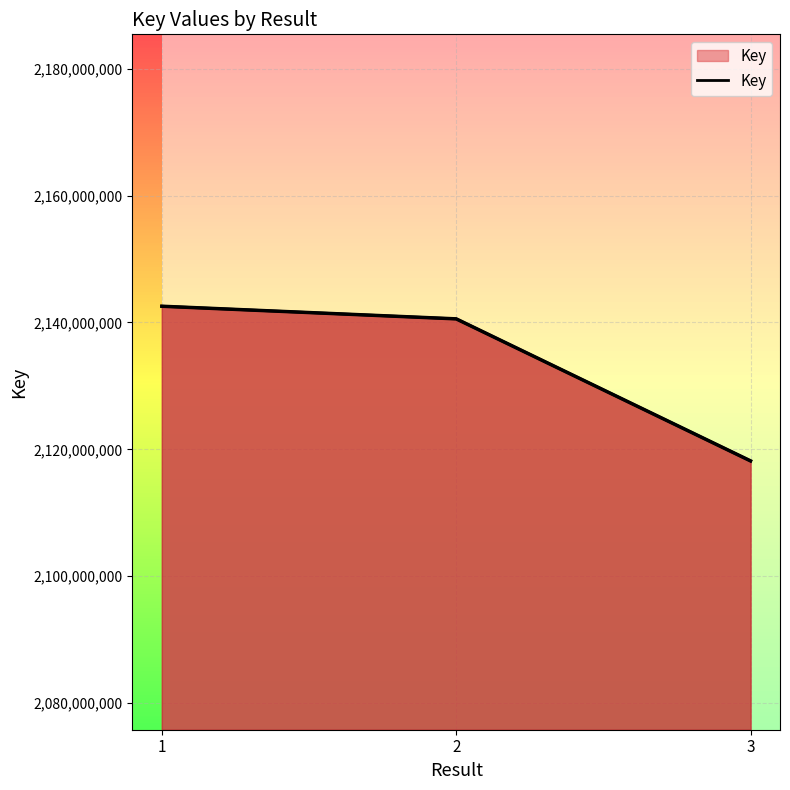

What is the change in value from 1 to 3?

-24376330